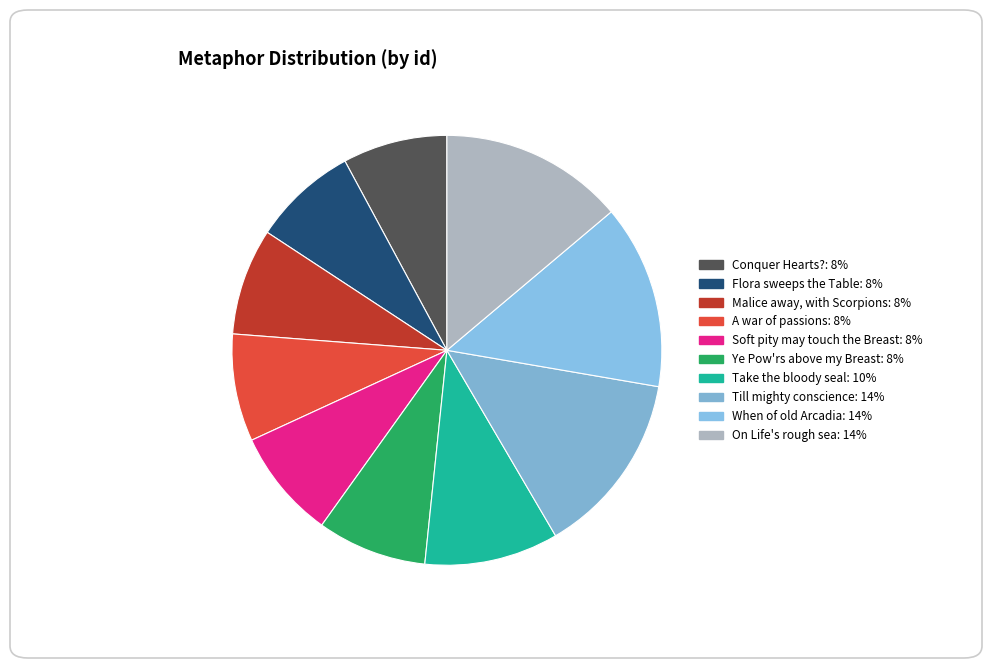

Which slice is the smallest?

Conquer Hearts?